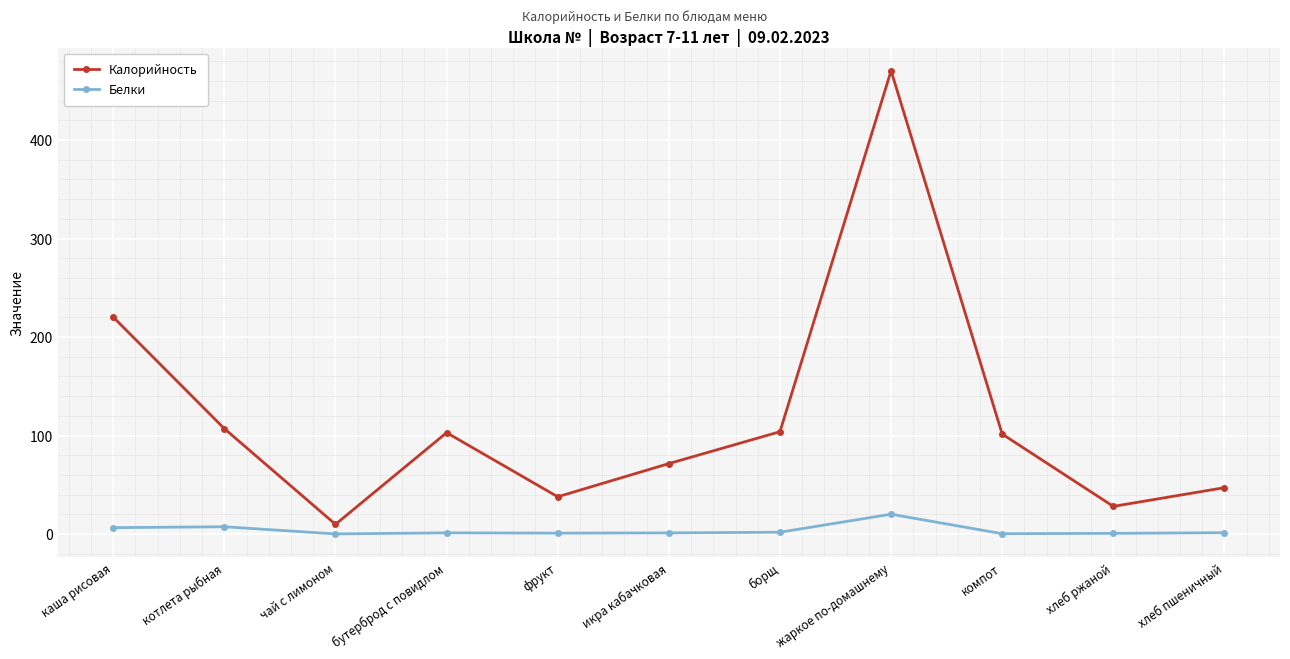

How many interior local peaks does the Калорийность series have?

2